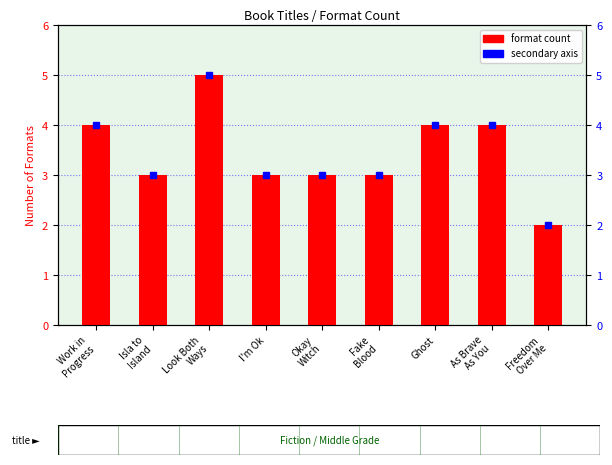

How many categories are shown in the chart?

9